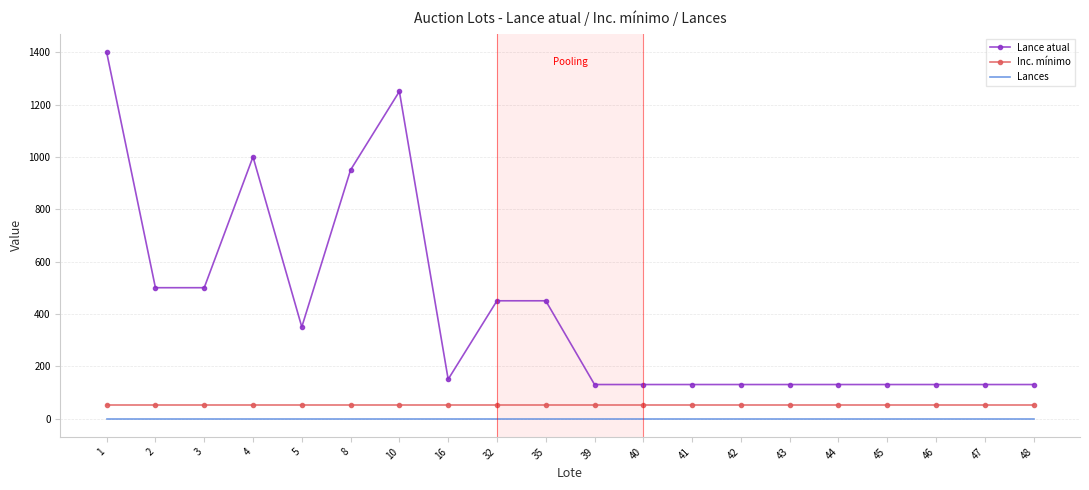

Is the value of Lance atual at 44 greater than the value of Inc. mínimo at 43?

Yes